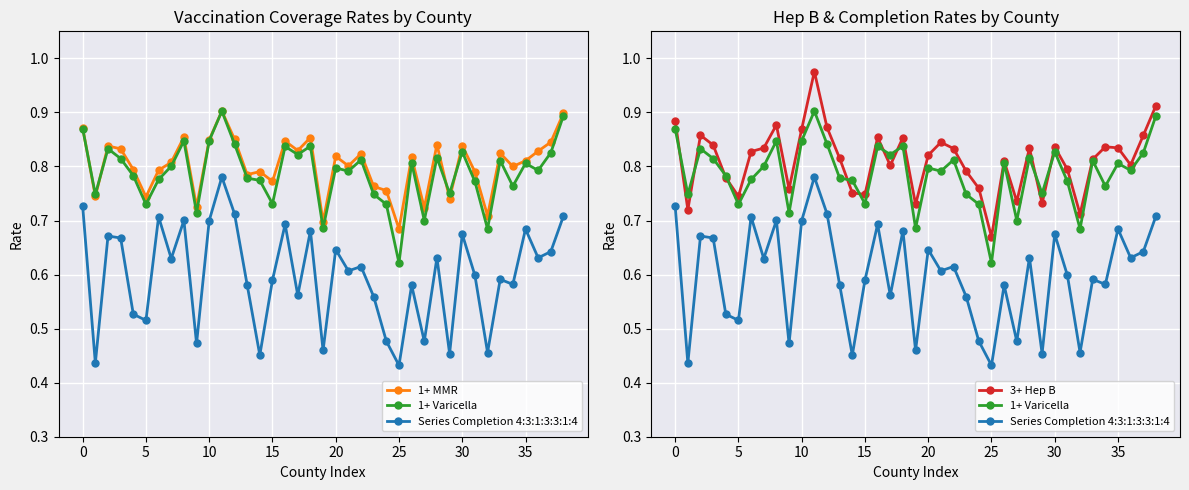

Is this an area chart (filled region under the line)?

No